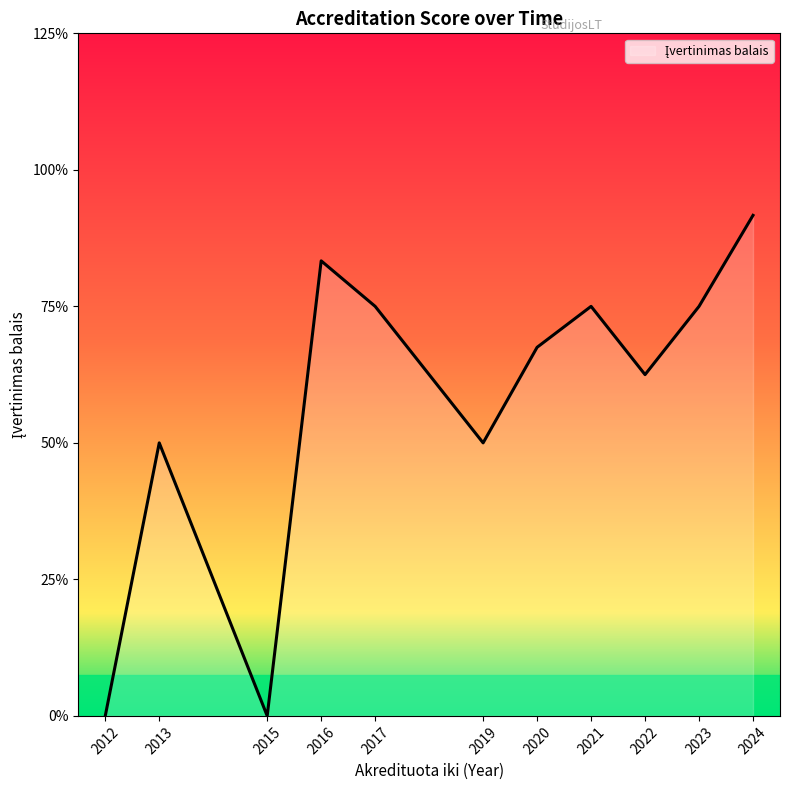

Does the chart display data point markers on the line(s)?

No